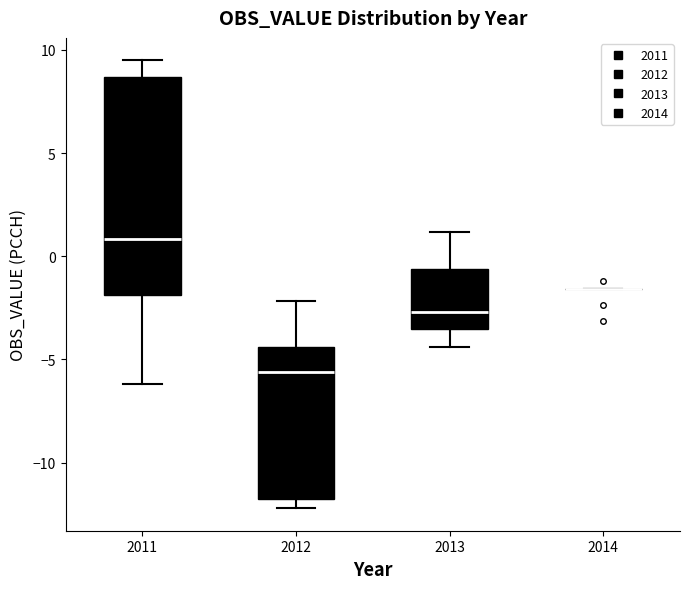

Where is the upper edge of the box at x = 2012 on the y-axis? The values are not printed on the chart, so give them approximately, as read against the axis.

-4.5